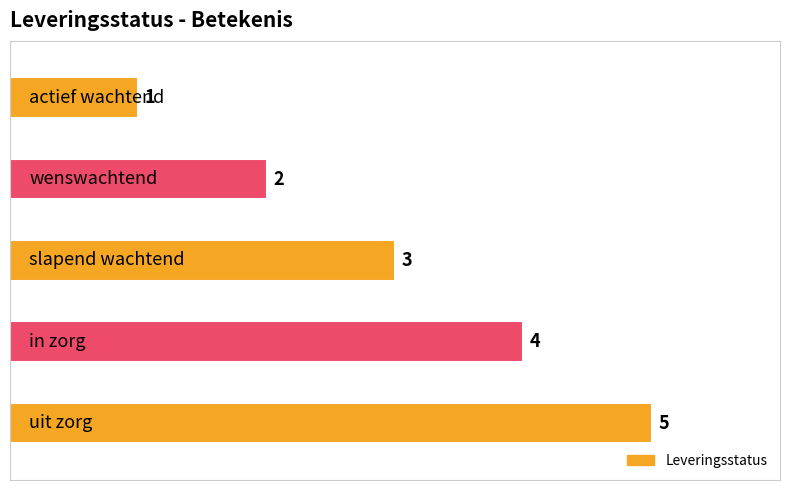

What is the difference between the maximum and second lowest values?

3